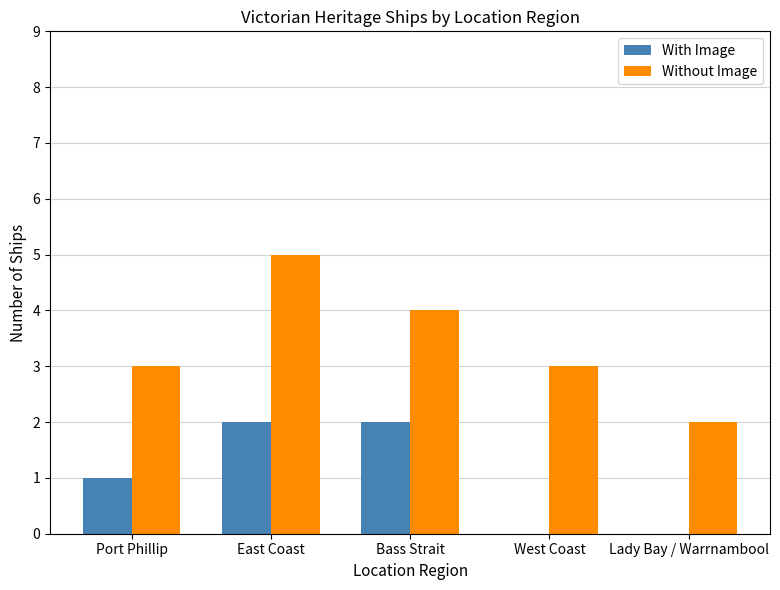

Reading left to right, transcribe all the data shown in this chart.

With Image: Port Phillip=1	East Coast=2	Bass Strait=2	West Coast=0	Lady Bay / Warrnambool=0
Without Image: Port Phillip=3	East Coast=5	Bass Strait=4	West Coast=3	Lady Bay / Warrnambool=2